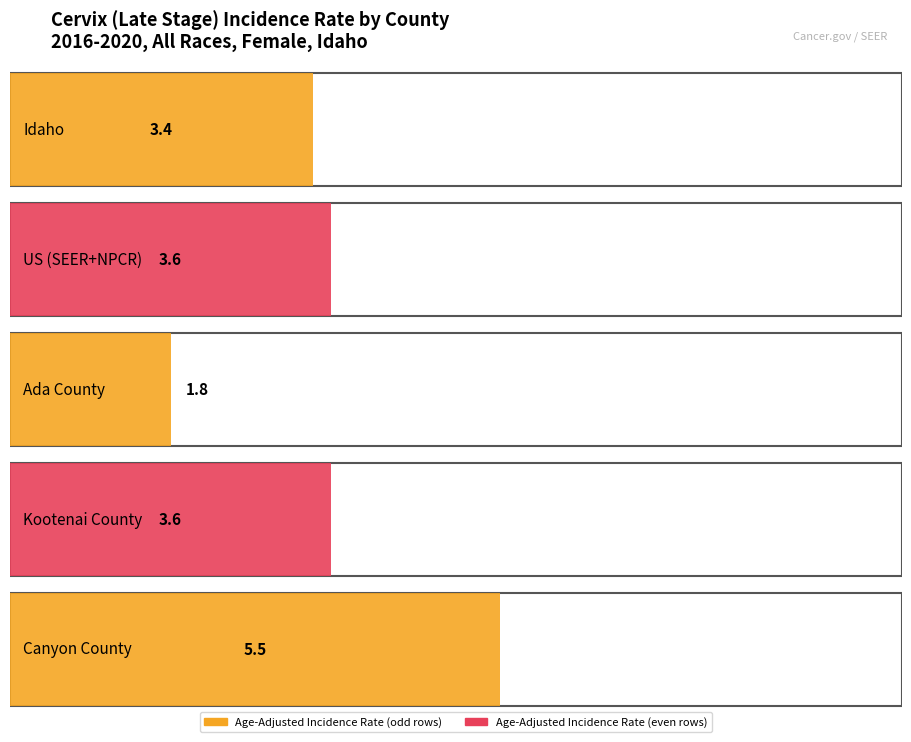

What is the label of the 4th bar from the left?

Kootenai County